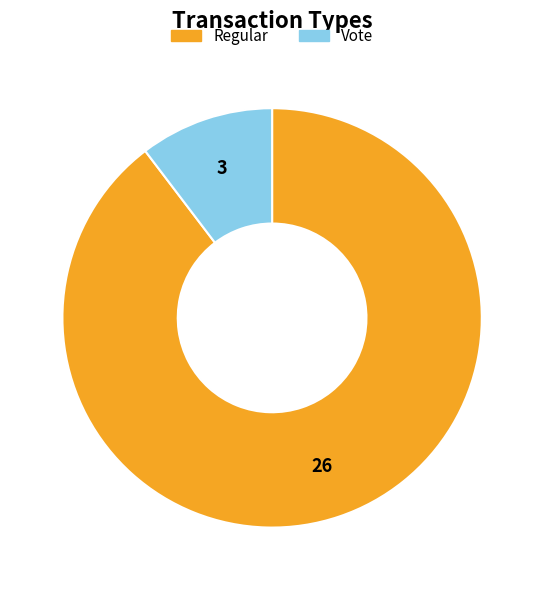

Rank the categories by value from highest to lowest.

Regular, Vote